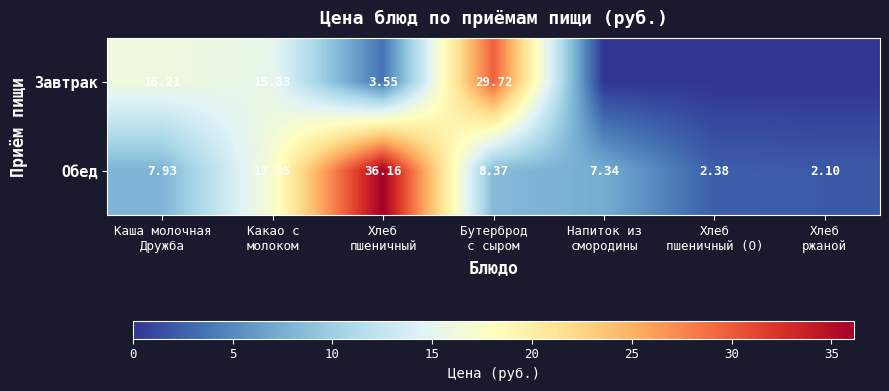

Rank the categories by Завтрак value from highest to lowest.

Бутерброд с сыром, Каша молочная Дружба, Какао с молоком, Хлеб пшеничный, Напиток из смородины, Хлеб пшеничный (О), Хлеб ржаной